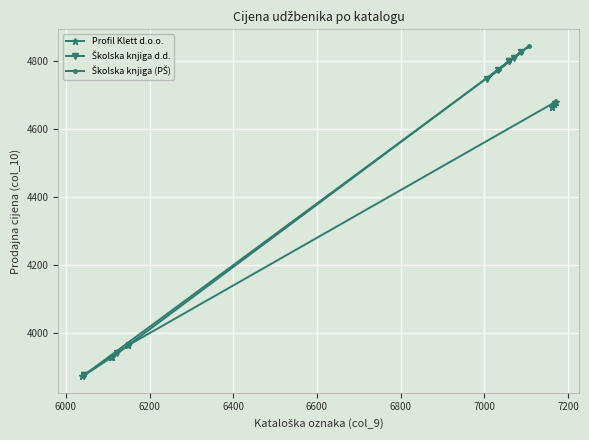

How many categories are shown in the chart?

10